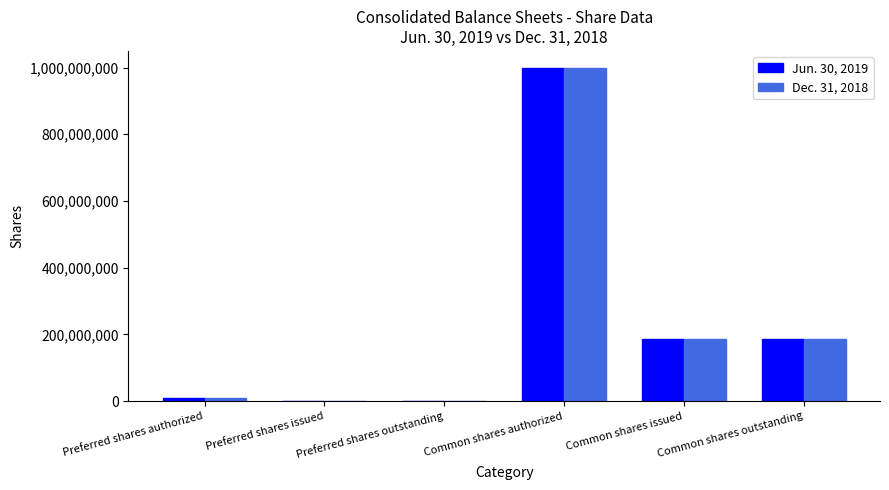

What is the sum of all Dec. 31, 2018 values?

1382929588